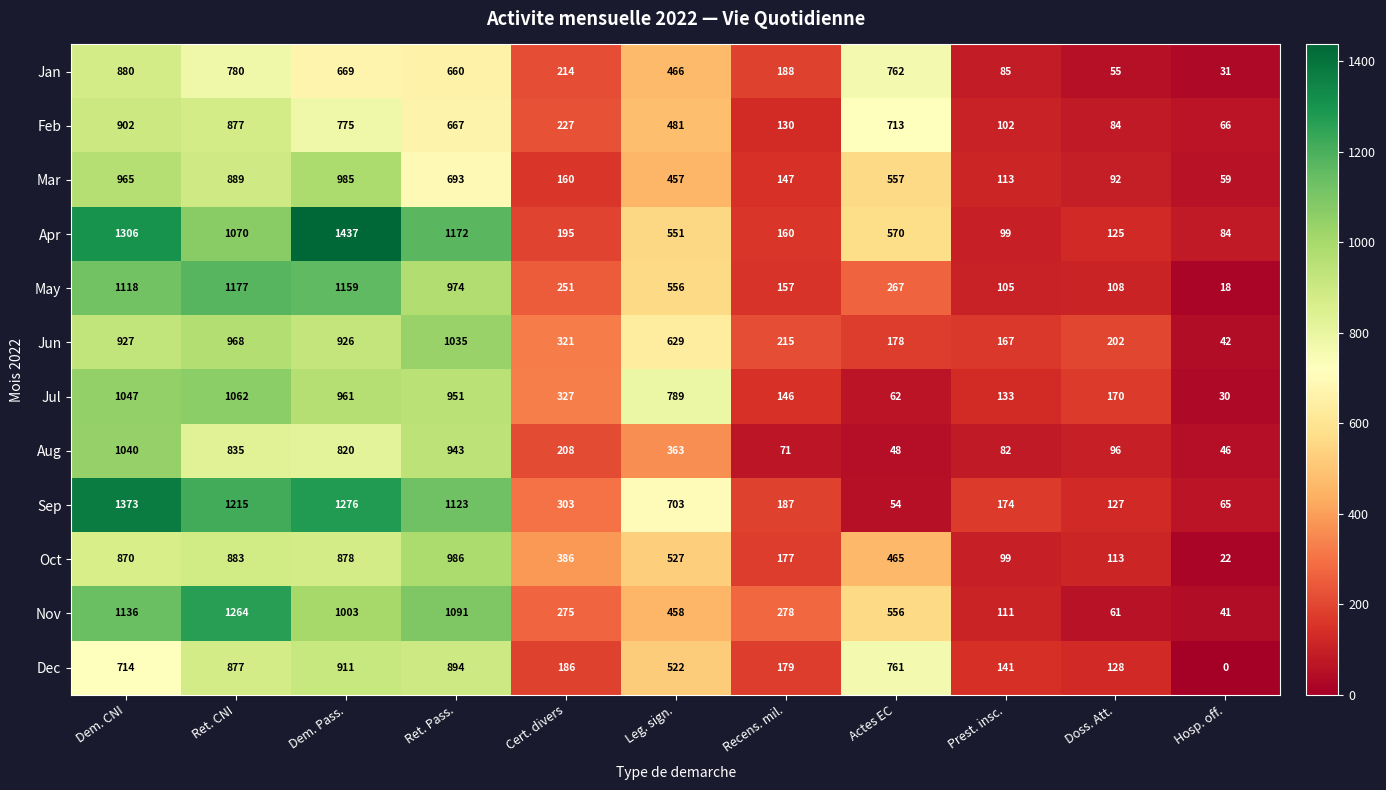

What is the spread (max minus min) of values at Dem. CNI?

659